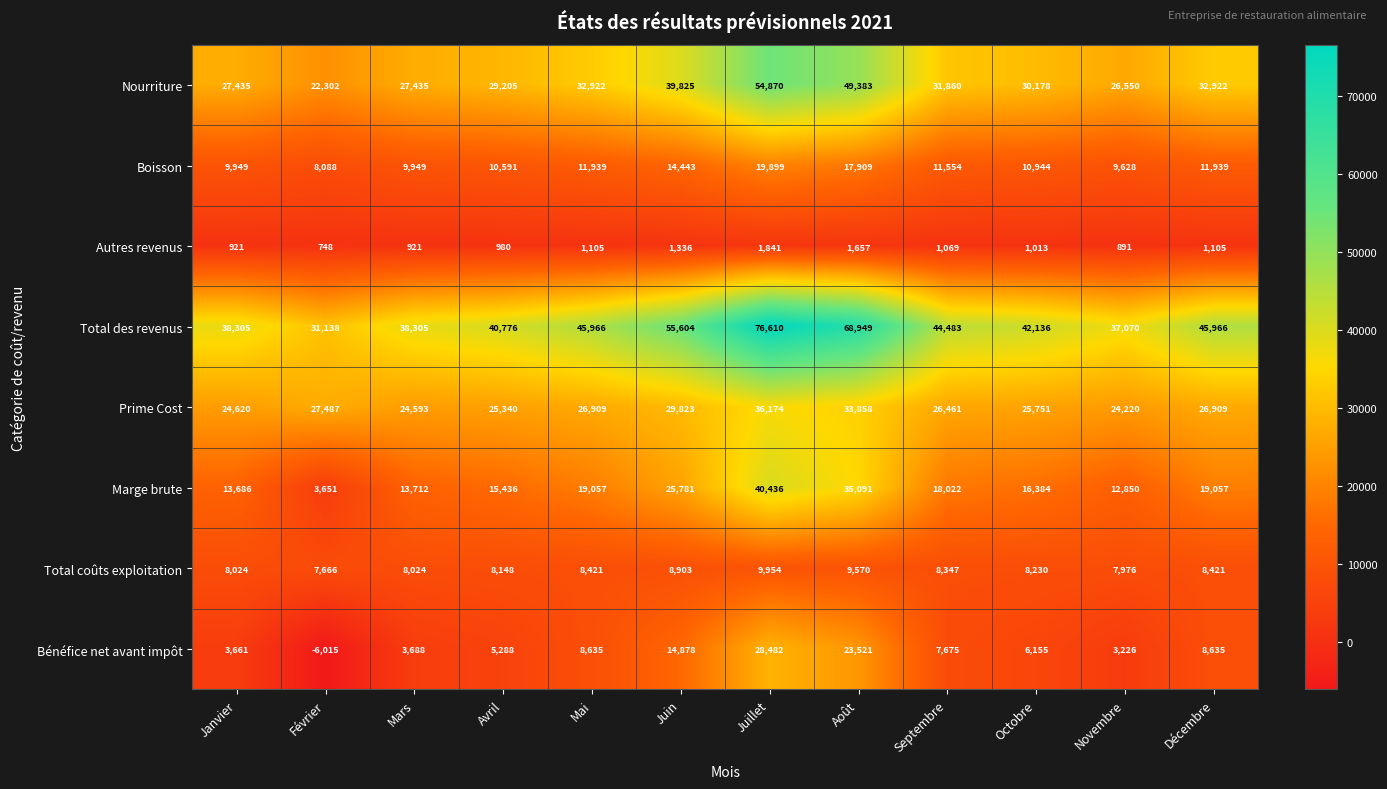

True or false: Total des revenus has a value of 42136 at Octobre.

True